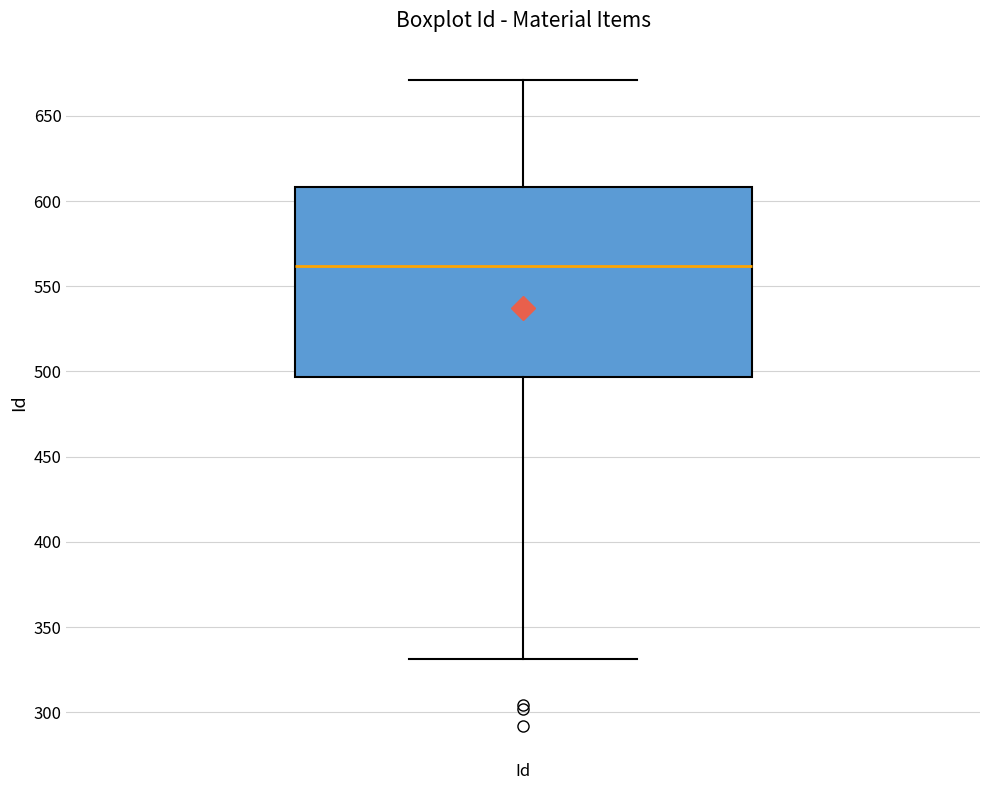

Where is the lower edge of the box for Id on the y-axis? The values are not printed on the chart, so give them approximately, as read against the axis.

495